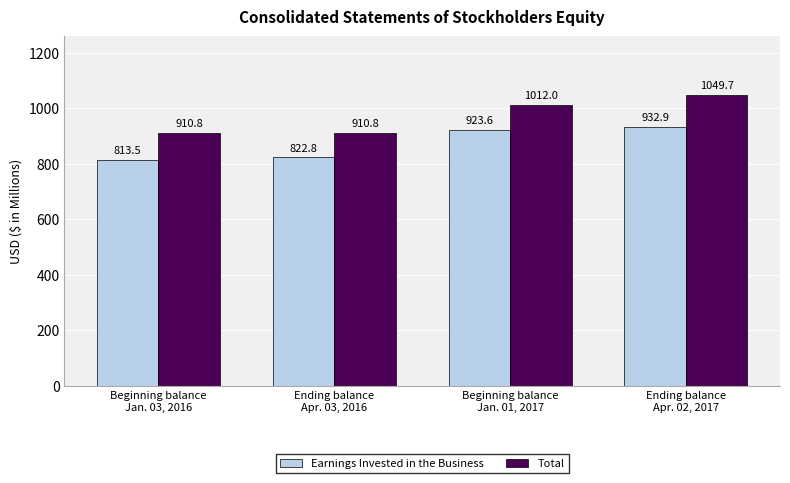

How many data points in Total are less than 1012?

2